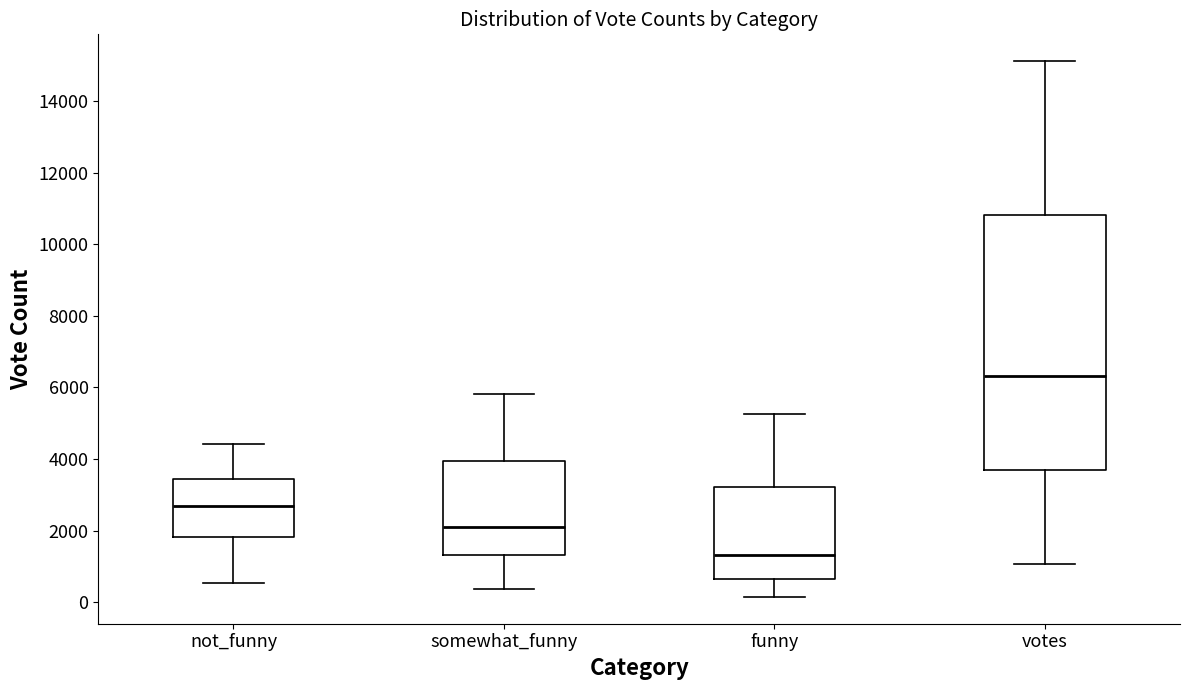

Where does the lower whisker of the box for funny end on the y-axis? The values are not printed on the chart, so give them approximately, as read against the axis.

200